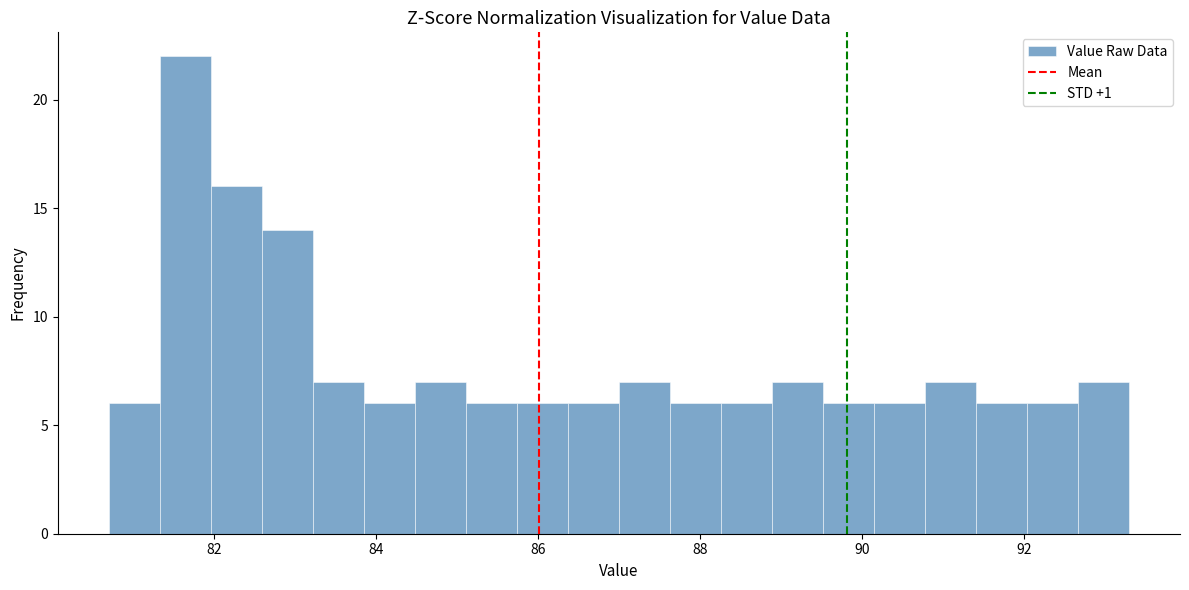

Read against the x-axis, roughly where is the centre of the tallest bar?

81.6